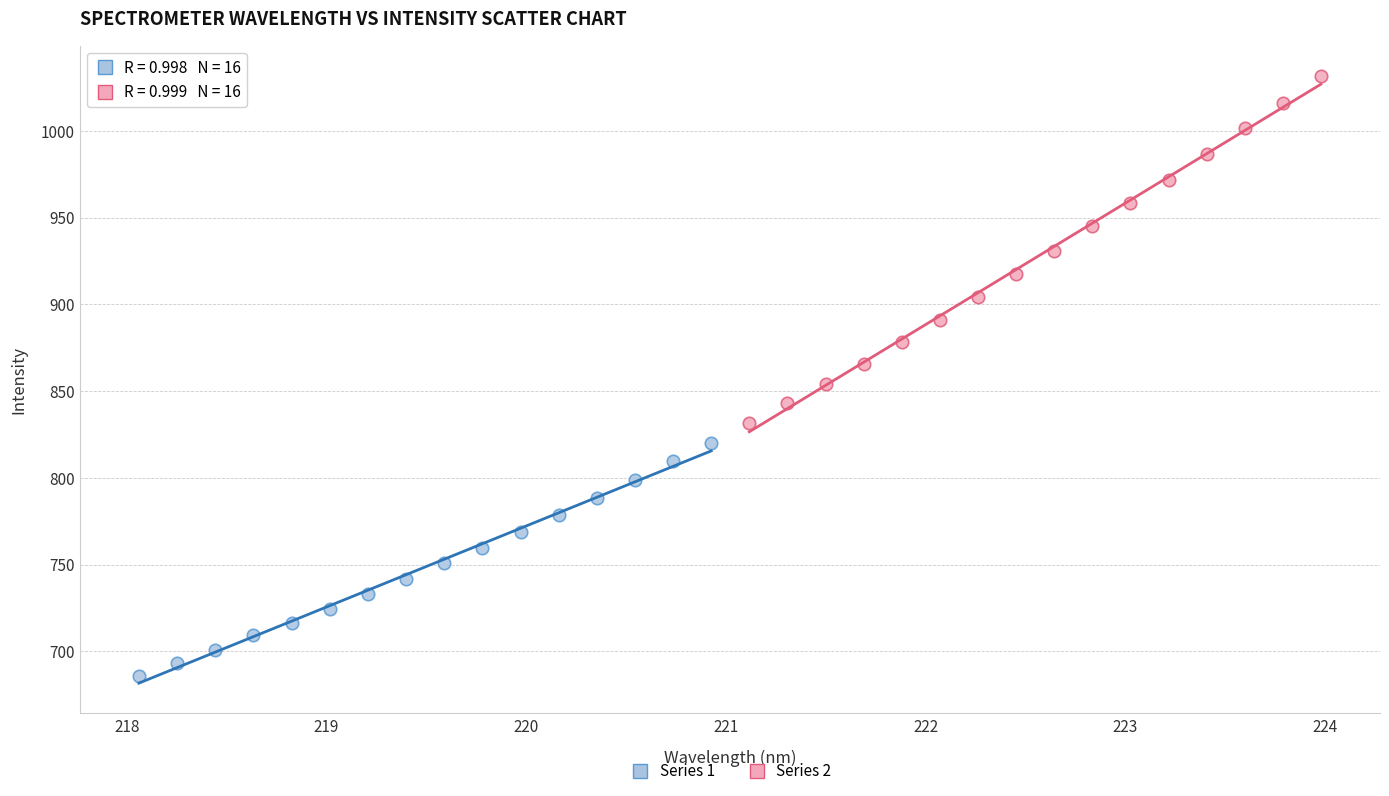

Which series contains the lowest Y value?

Series 1